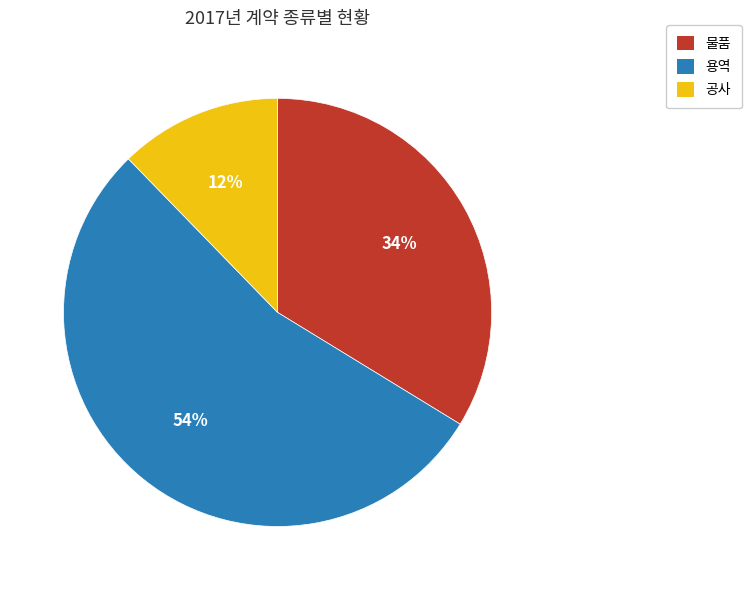

Between 물품 and 용역, which is larger?

용역